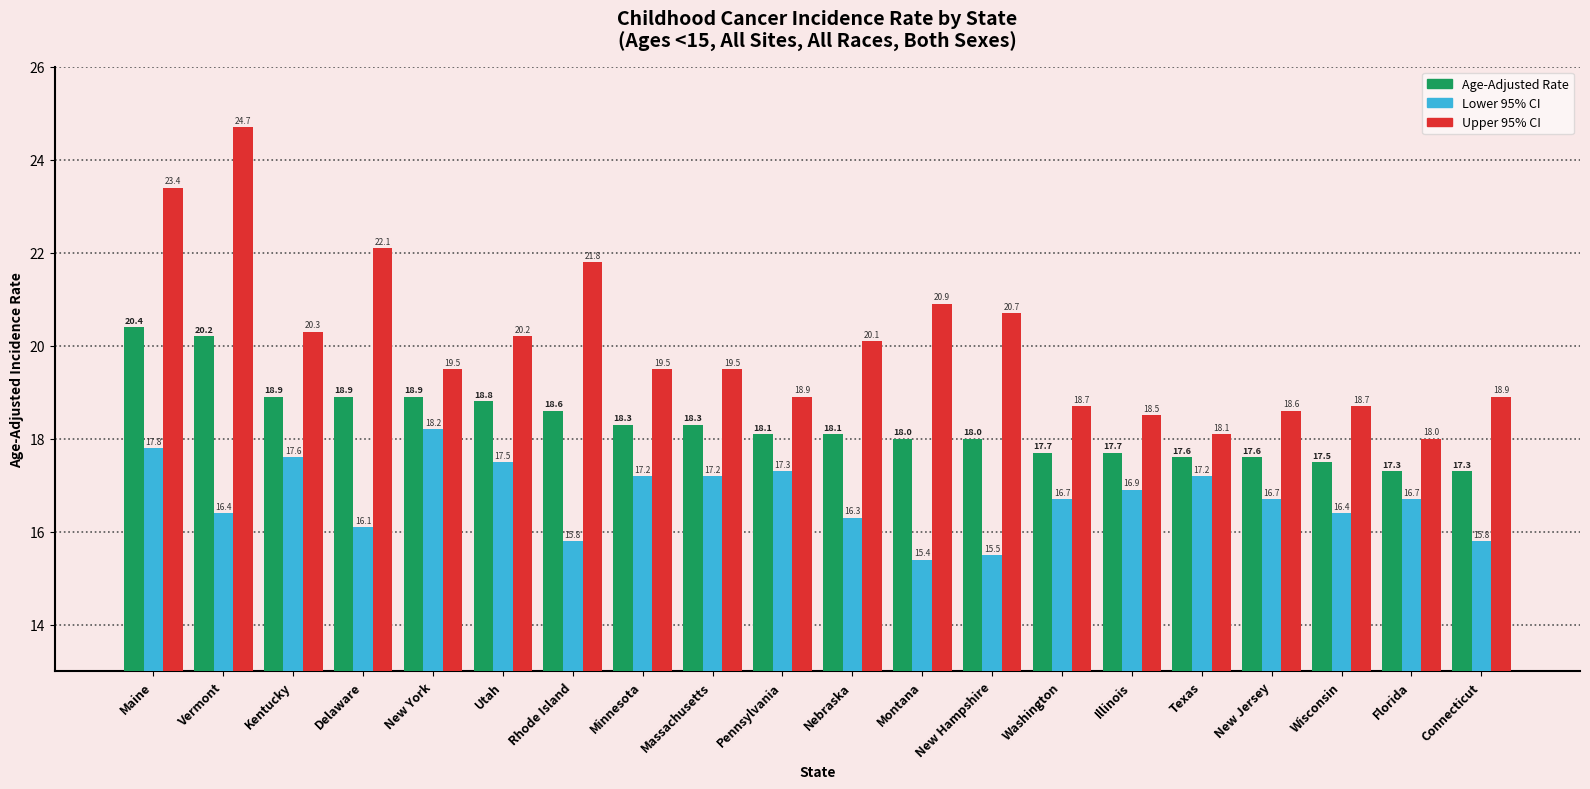

What is the difference between the maximum and second lowest values in the Age-Adjusted Rate series?

3.1